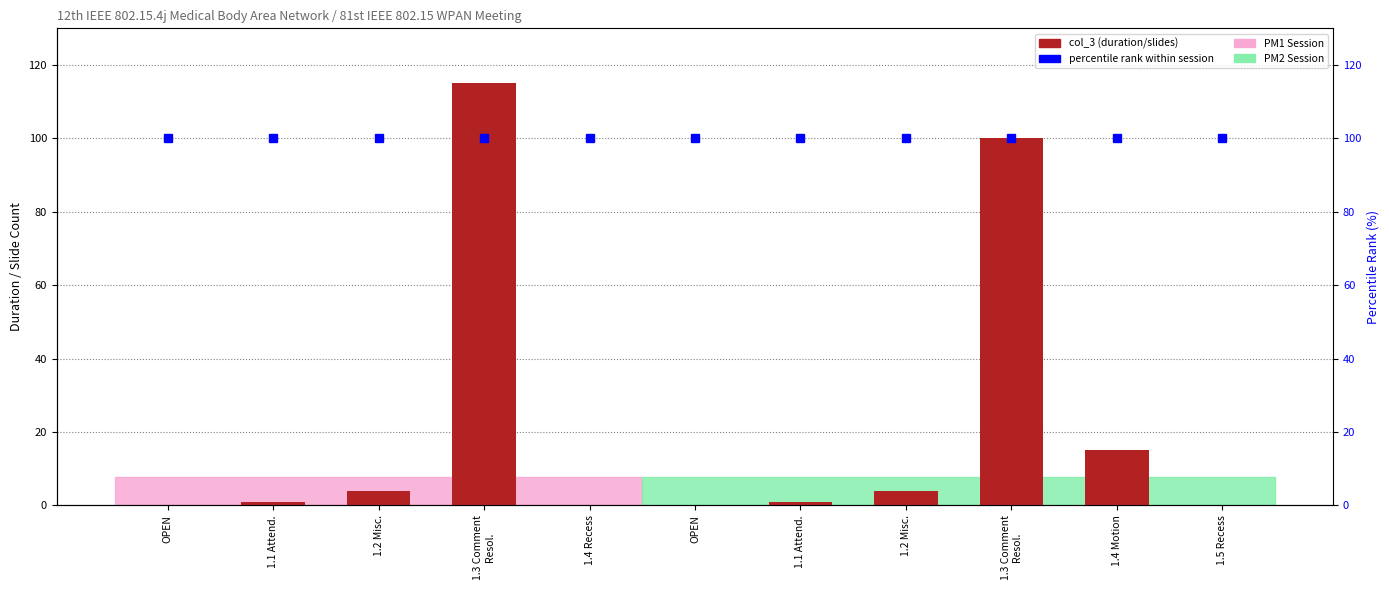

The value of col_3 (duration/slides) at 1.5 Recess is 0. True or false?

True